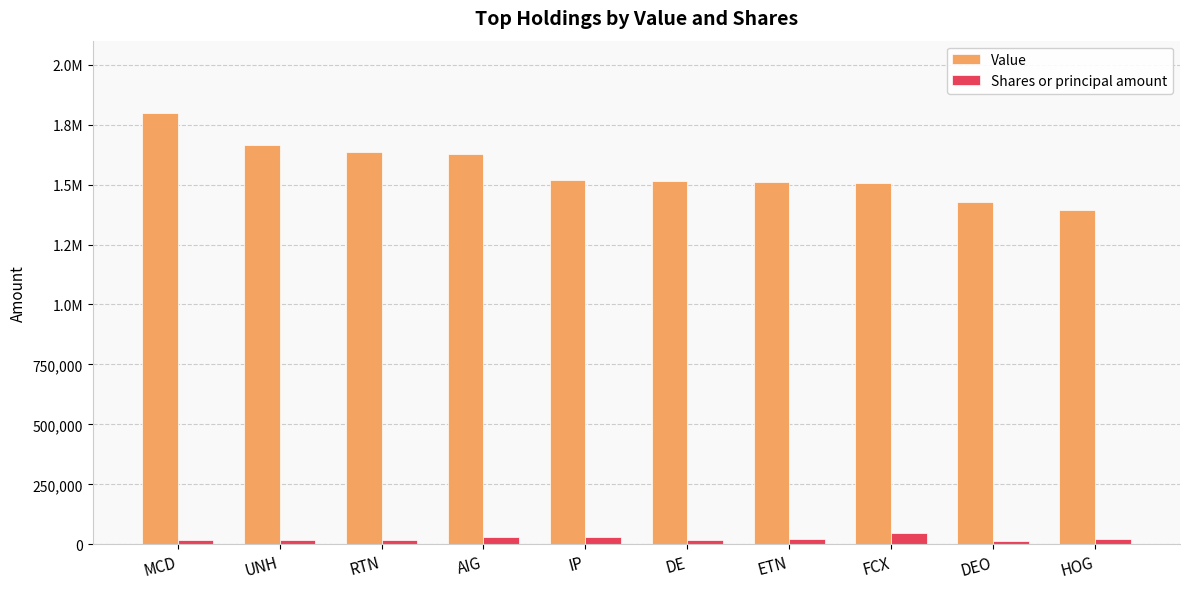

Are the bars horizontal?

No